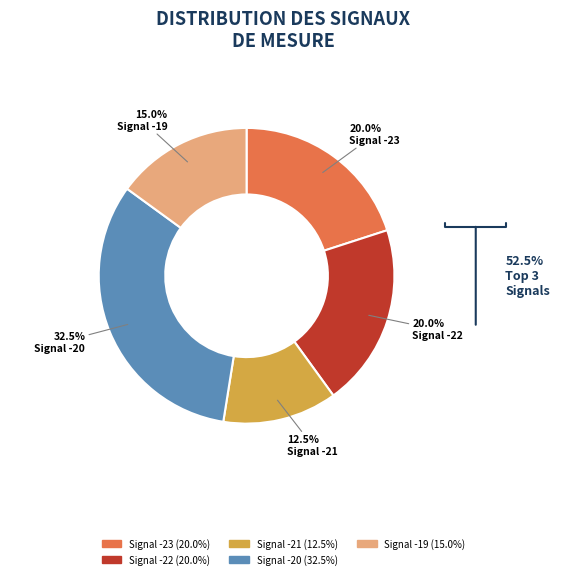

Does any single category account for the majority?

No